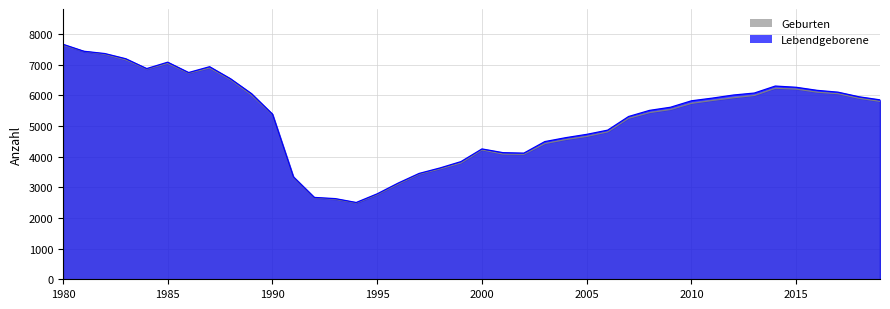

Which series has the largest range (max minus min)?

Lebendgeborene